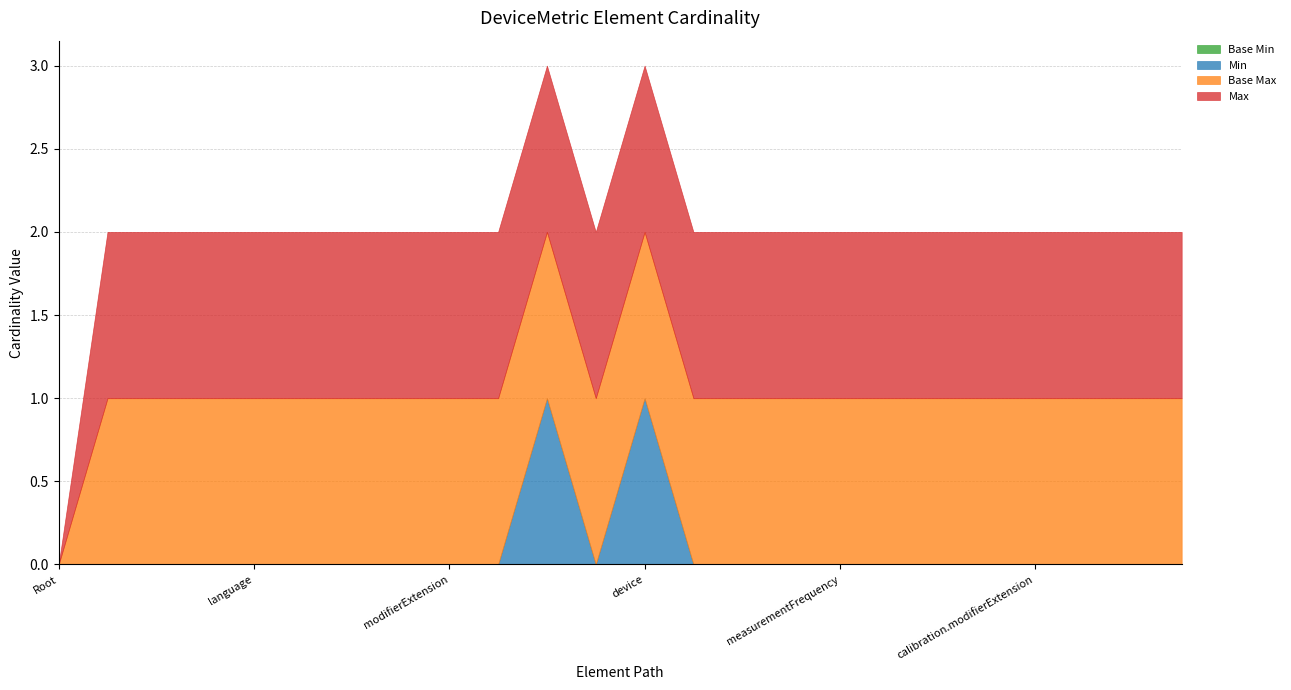

What is the difference between the maximum and second lowest values in the Min series?

1